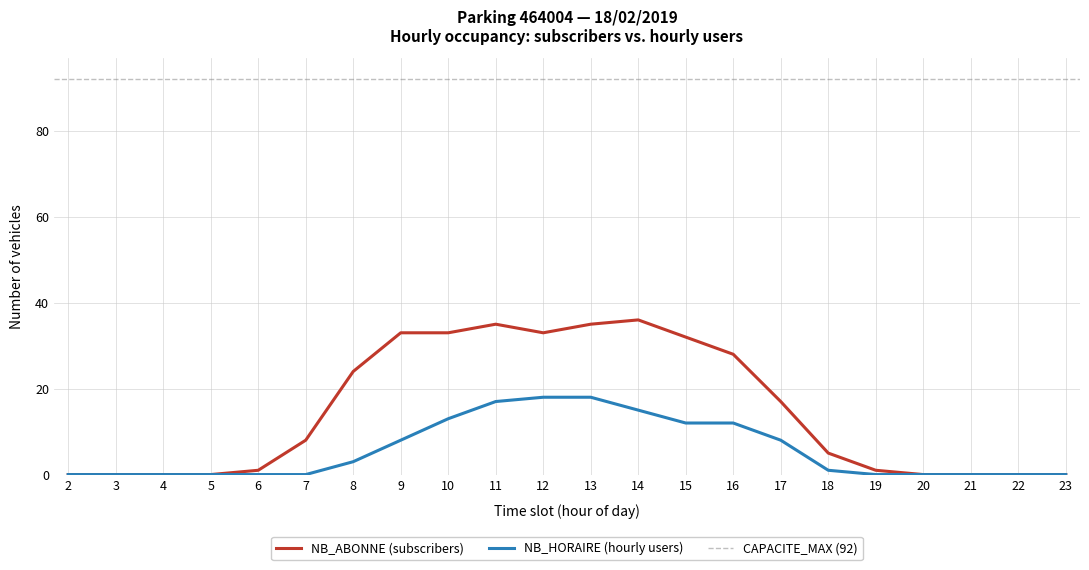

Rank the series by their maximum value, from highest to lowest.

NB_ABONNE, NB_HORAIRE